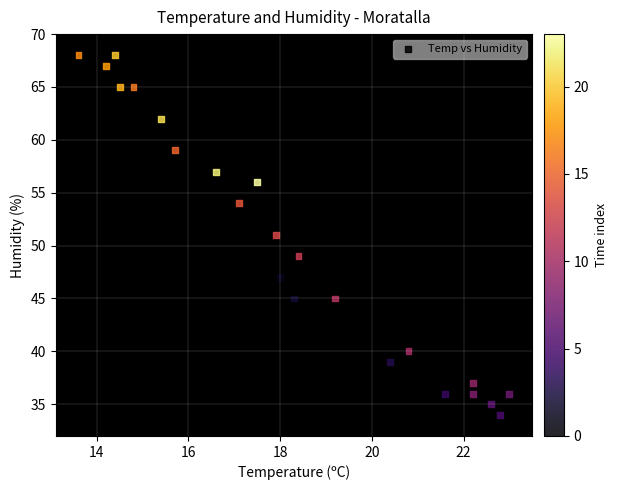

What is the range of Y values (max minus min)?

34